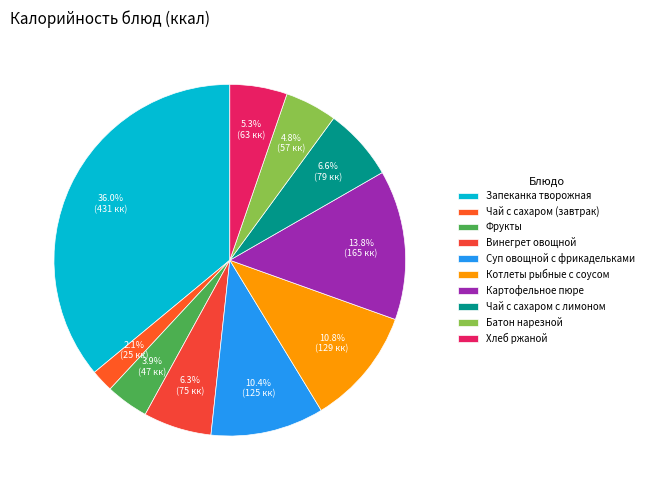

Do Суп овощной с фрикадельками and Запеканка творожная together represent more than half of the pie?

No